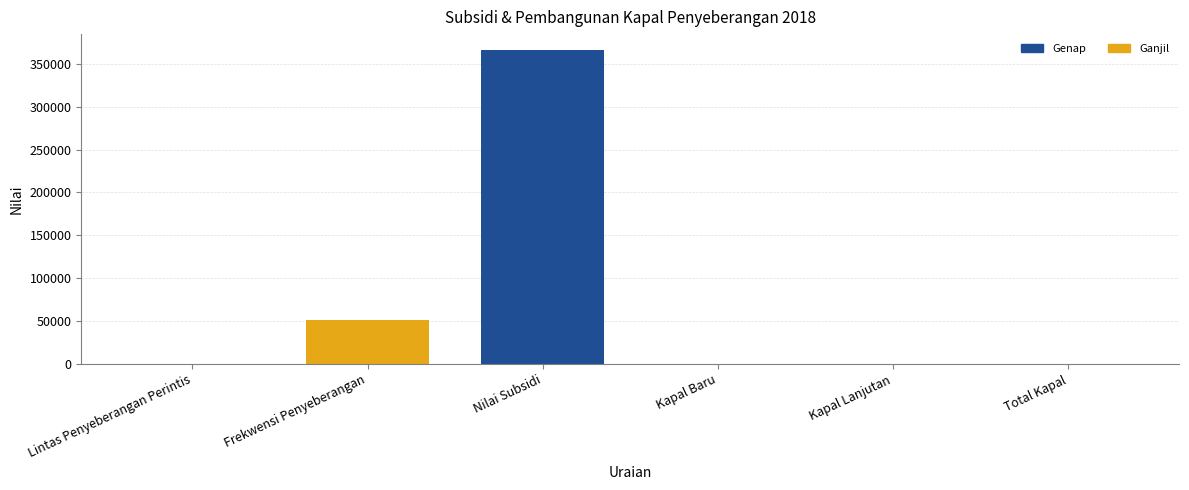

List the labels in order of value, smallest first.

Kapal Lanjutan, Kapal Baru, Total Kapal, Lintas Penyeberangan Perintis, Frekwensi Penyeberangan, Nilai Subsidi